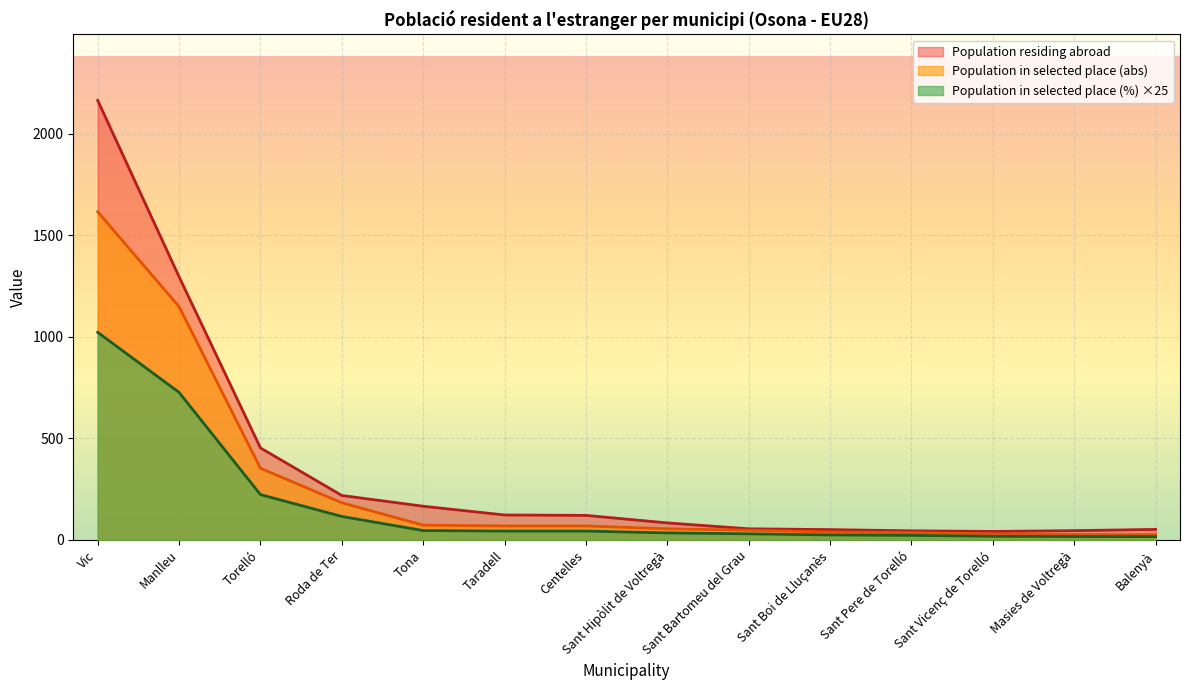

At which label is Population residing abroad closest to 1102?

Manlleu